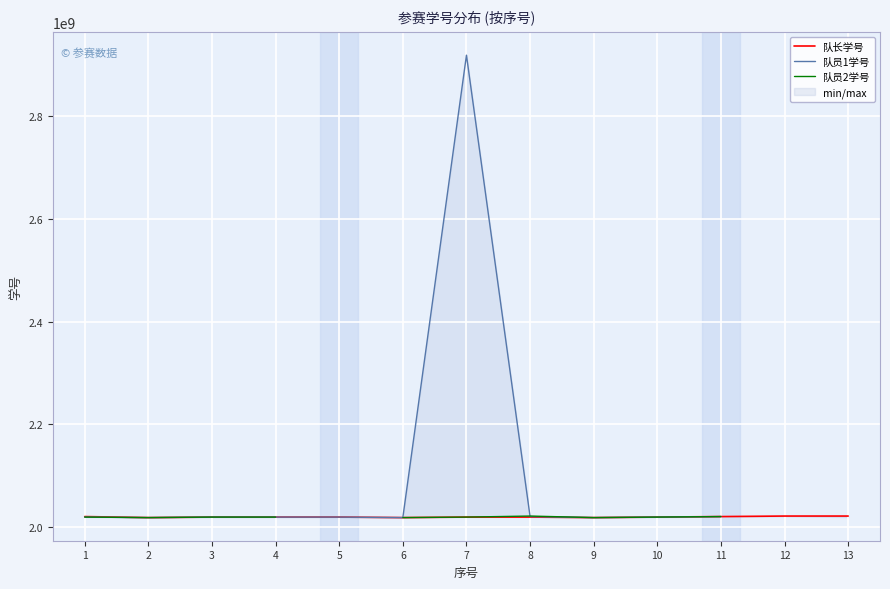

What is the approximate value of 队长学号 at 1?

2020230575